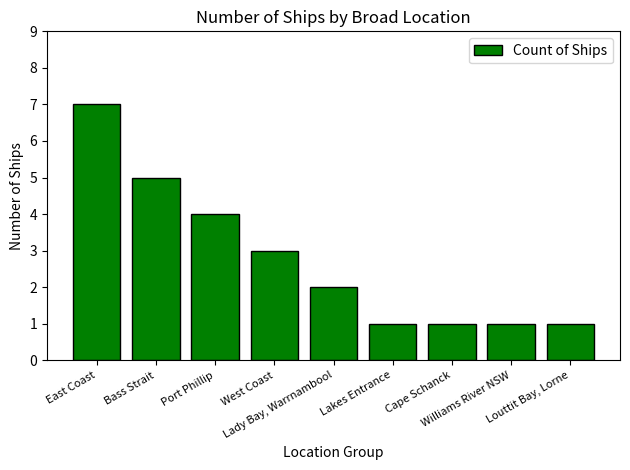

What is the change in value from West Coast to Louttit Bay, Lorne?

-2